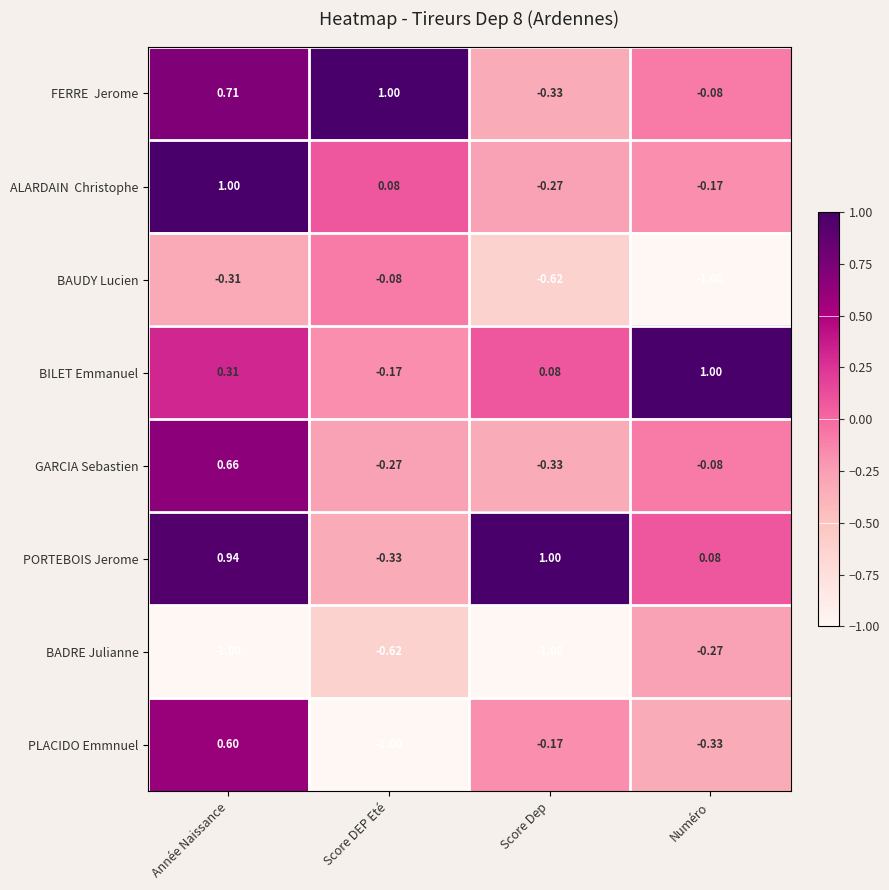

How many data points in PLACIDO Emmnuel are less than 0?

3